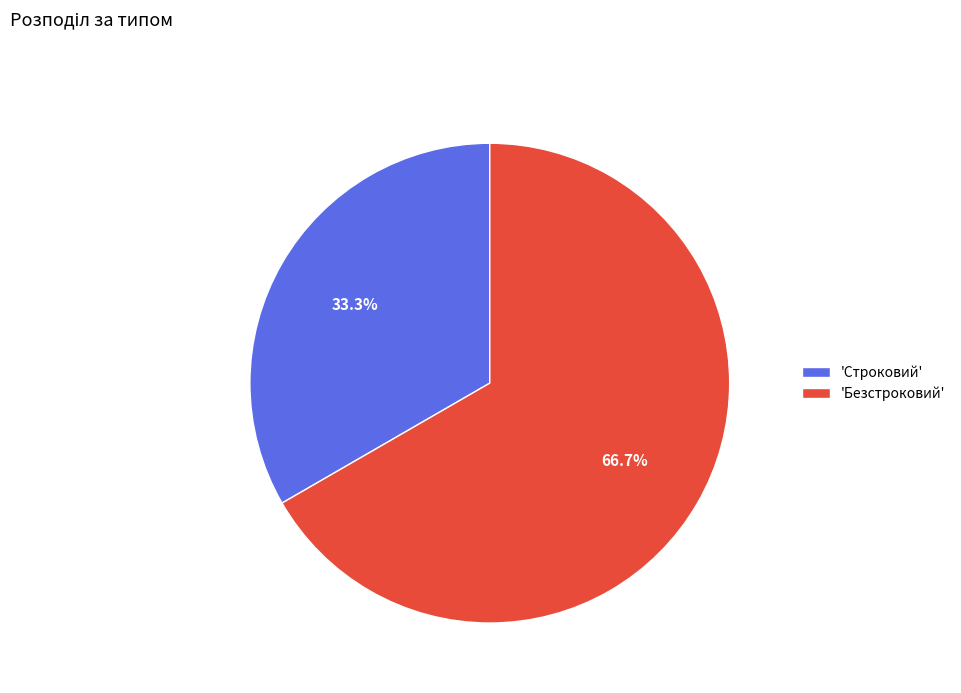

Approximately how many times larger is the value at 'Безстроковий' compared to 'Строковий'?

2.0